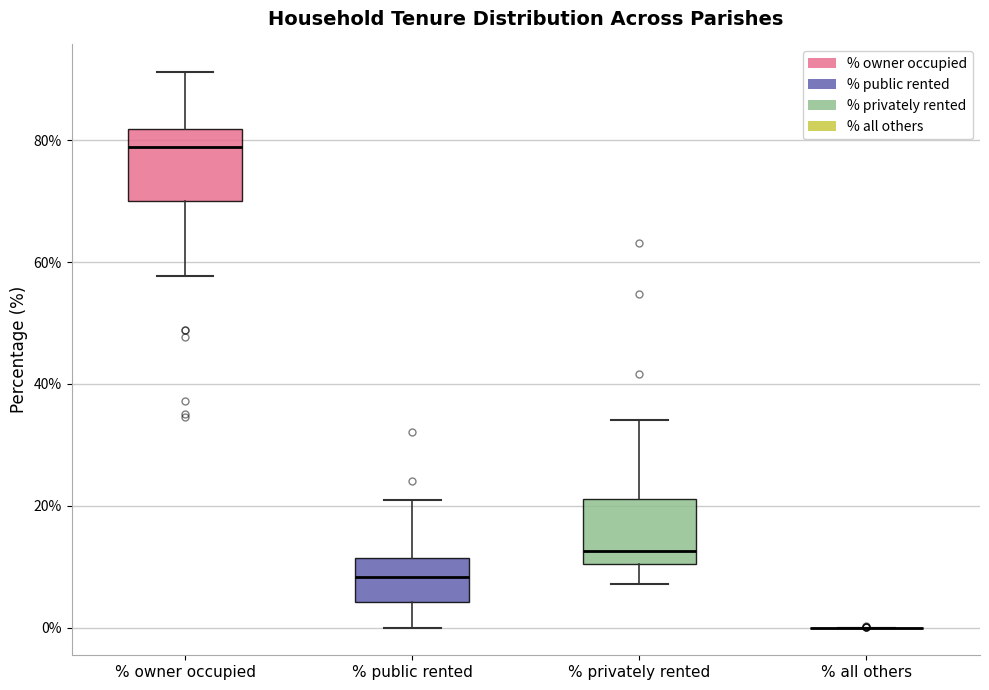

Reading left to right, read every box against the y-axis: the position of its median line, the range the box covers, and the ends of its whiskers. The values are not printed on the chart, so give them approximately, as read against the axis.

% owner occupied: median 78, box 70 to 82, whiskers 58 to 92
% public rented: median 8, box 4 to 12, whiskers 0 to 20
% privately rented: median 12, box 10 to 22, whiskers 8 to 34
% all others: box collapsed to a line at 0, whiskers 0 to 0